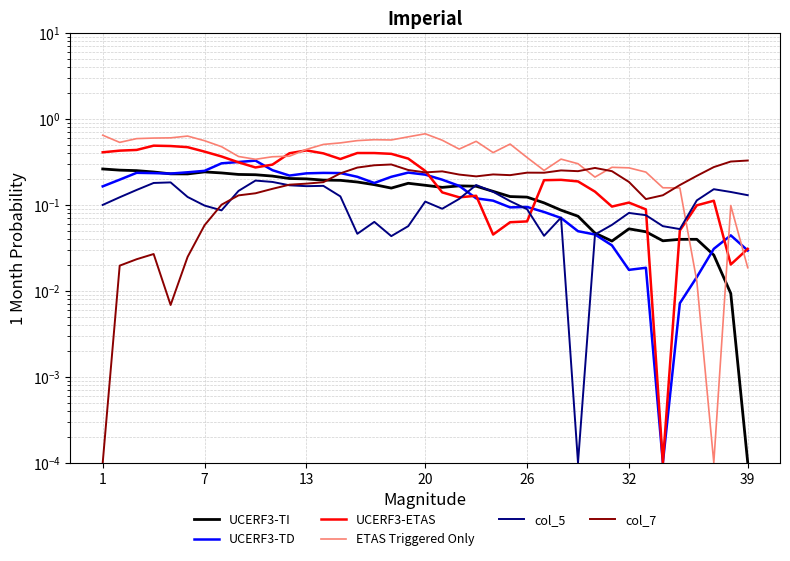

How many intersections are there between UCERF3-TD and UCERF3-ETAS?

8